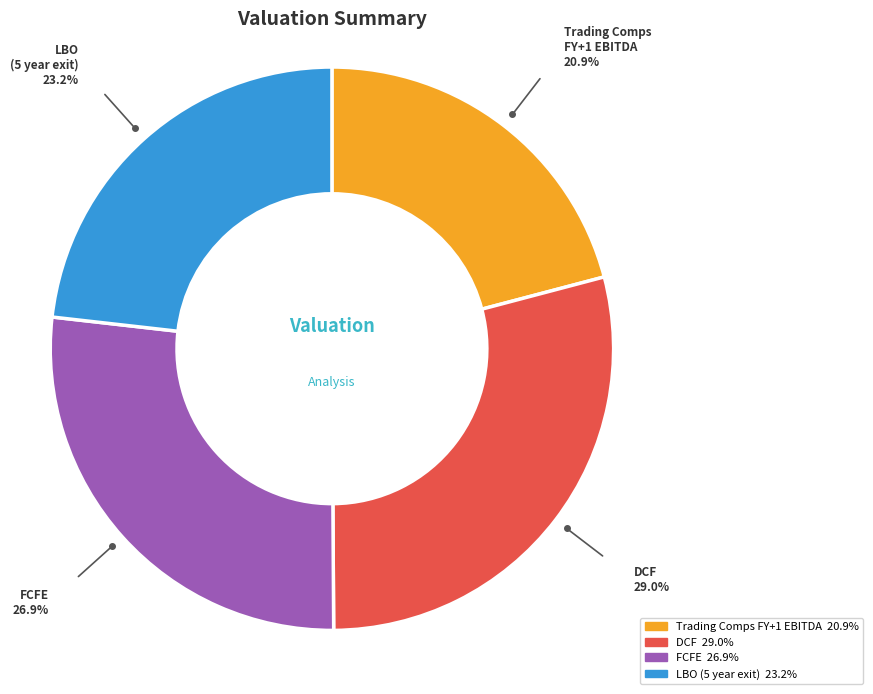

Which category has the biggest portion of the pie?

DCF